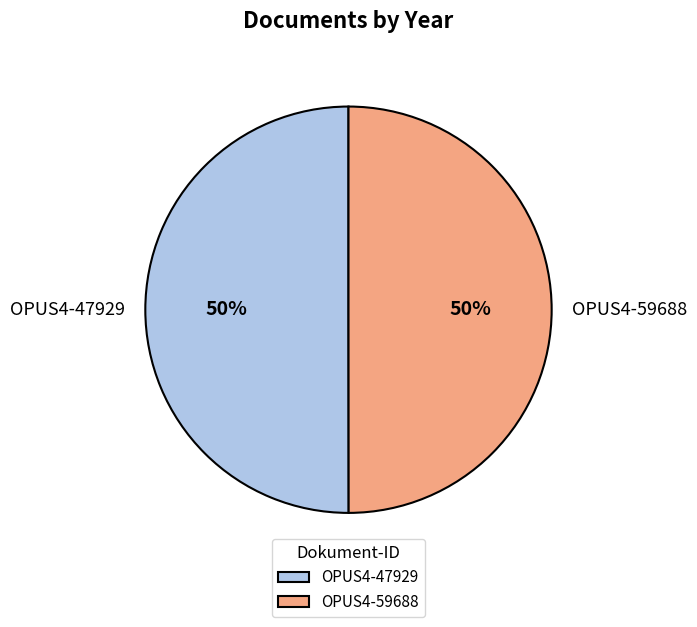

Is it true that OPUS4-59688 is 56% of the pie?

False